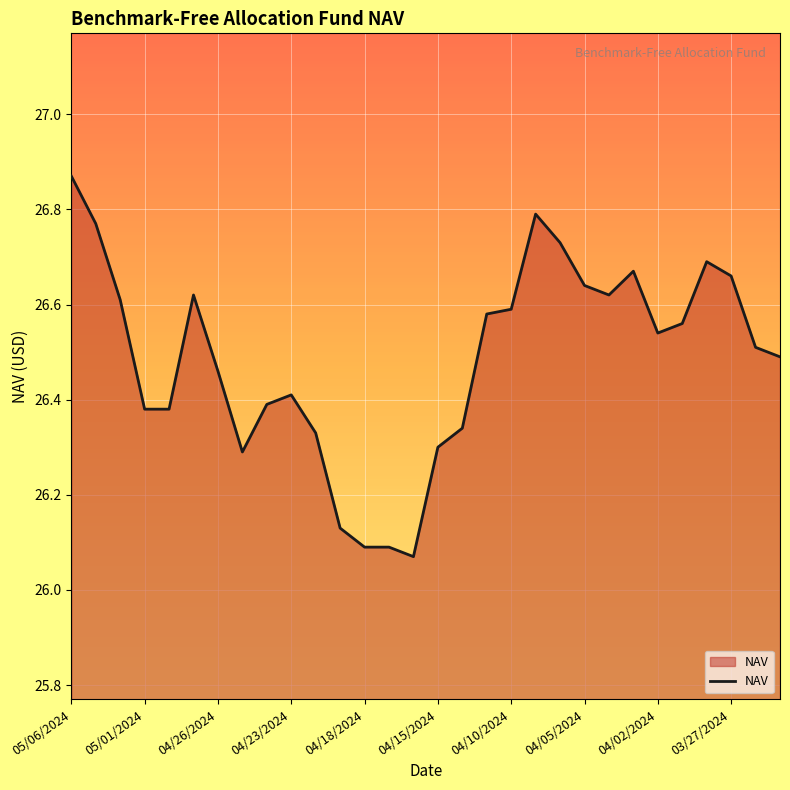

Does the chart display data point markers on the line(s)?

No